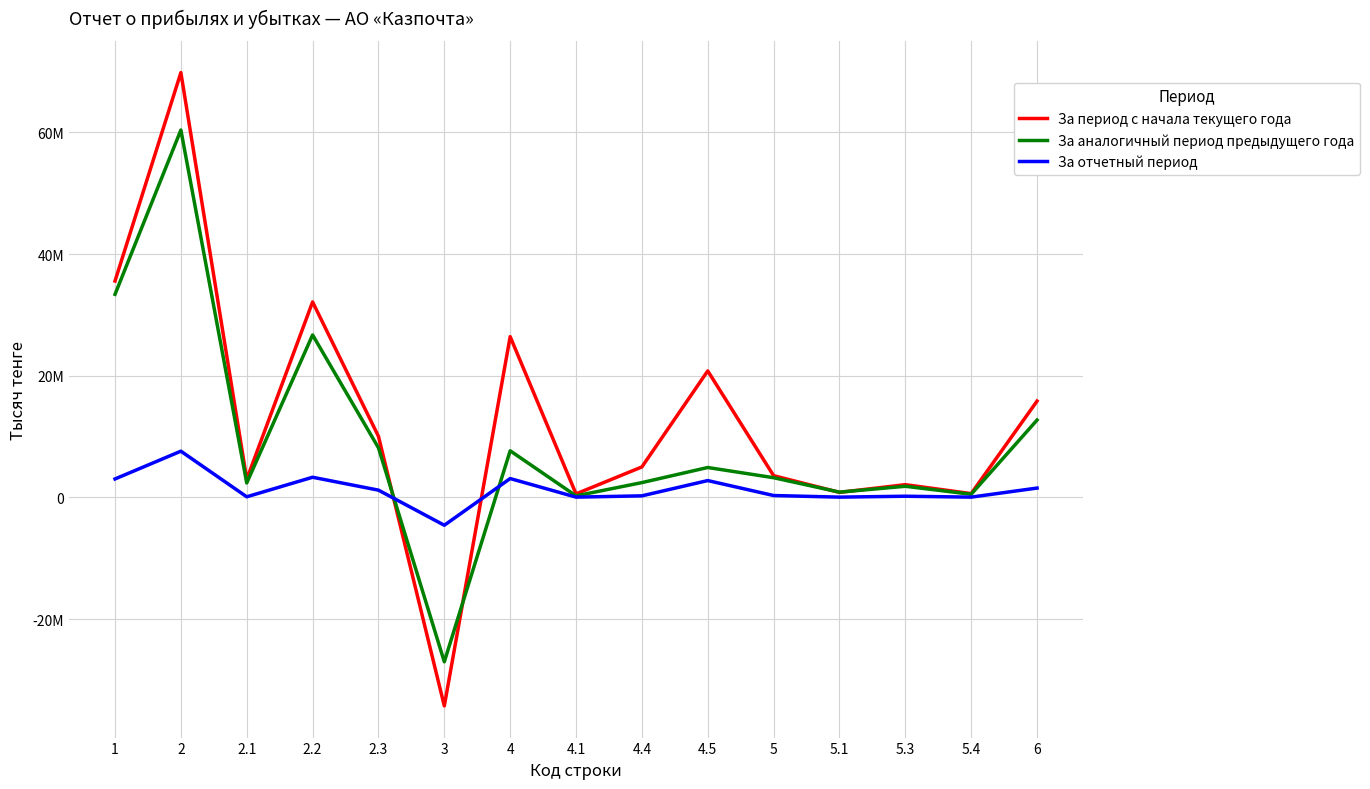

Reading left to right, list all the values displayed in this chart.

За период с начала текущего года: 1=35571614	2=69825367	2.1=2992844	2.2=32134819	2.3=10051011	3=-34253753	4=26432209	4.1=589118	4.4=5021202	4.5=20799511	5=3582306	5.1=838781	5.3=2106164	5.4=637361	6=15840256
За аналогичный период предыдущего года: 1=33385453	2=60386041	2.1=2385463	2.2=26710180	2.3=8161440	3=-27000588	4=7673120	4.1=264873	4.4=2445092	4.5=4926805	5=3247717	5.1=877184	5.3=1841308	5.4=529225	6=12723483
За отчетный период: 1=3045119	2=7608566	2.1=112949	2.2=3323720	2.3=1205605	3=-4563447	4=3109937	4.1=58358	4.4=267594	4.5=2778411	5=321795	5.1=58019	5.3=206028	5.4=57748	6=1547043